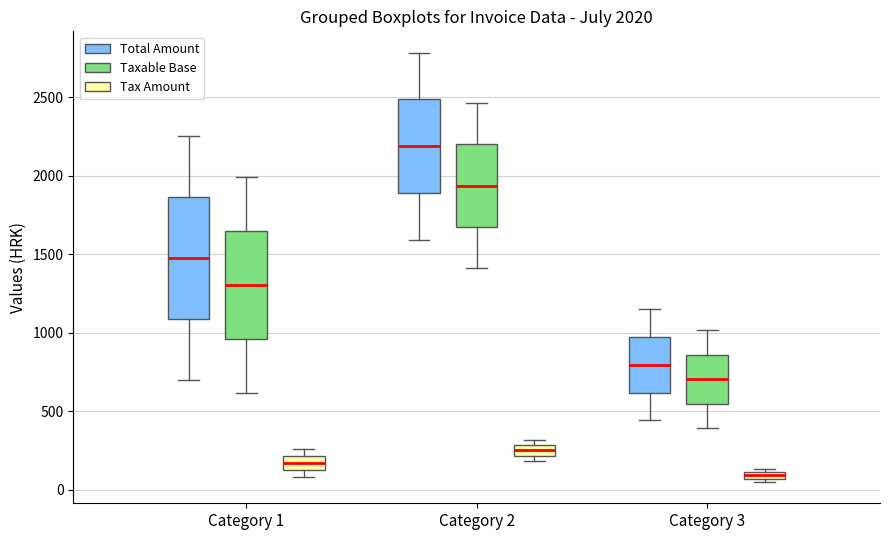

Which box's median line is the highest?

Category 2 (Total Amount)